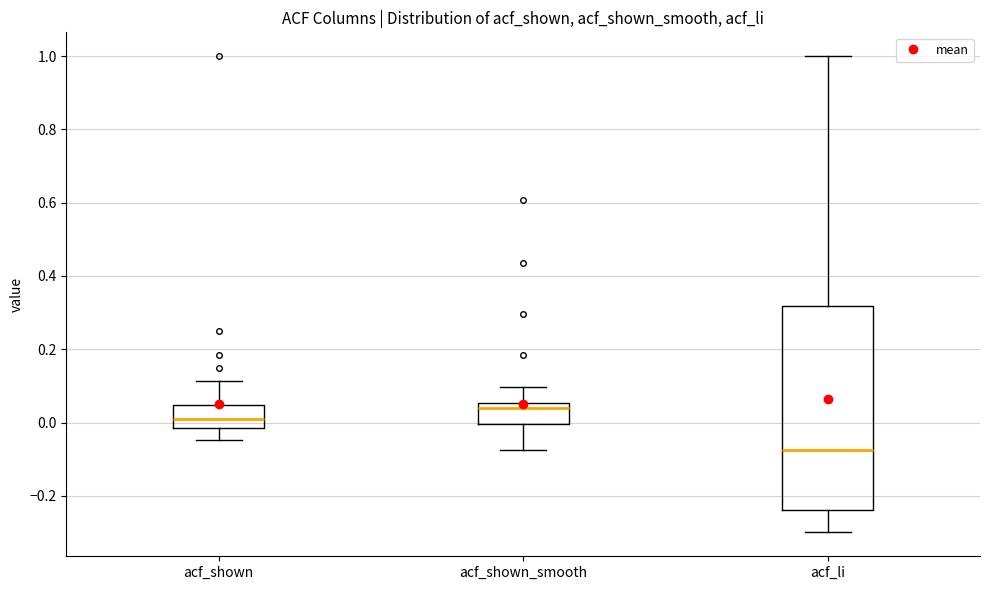

Reading left to right, transcribe this box plot: for each box, give where its median line is, the range the box spans, and where its two whiskers end, as read against the y-axis. The values are not printed on the chart, so give them approximately, as read against the axis.

acf_shown: median 0.00, box -0.02 to 0.04, whiskers -0.04 to 0.12
acf_shown_smooth: median 0.04, box 0.00 to 0.06, whiskers -0.08 to 0.10
acf_li: median -0.08, box -0.24 to 0.32, whiskers -0.30 to 1.00